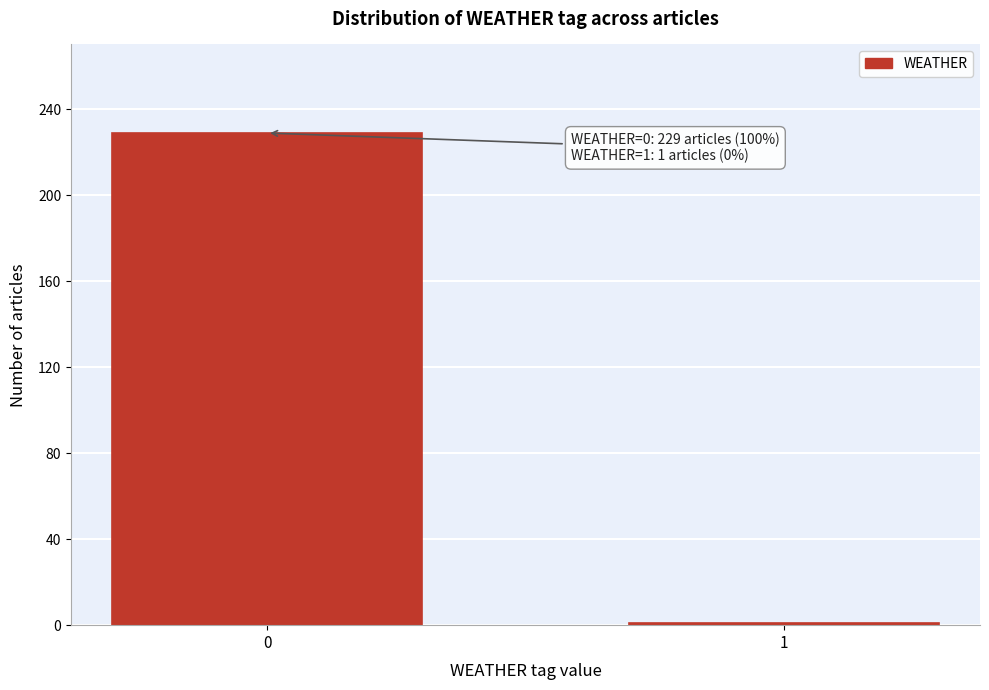

Reading left to right, transcribe all the data shown in this chart.

0=229	1=1